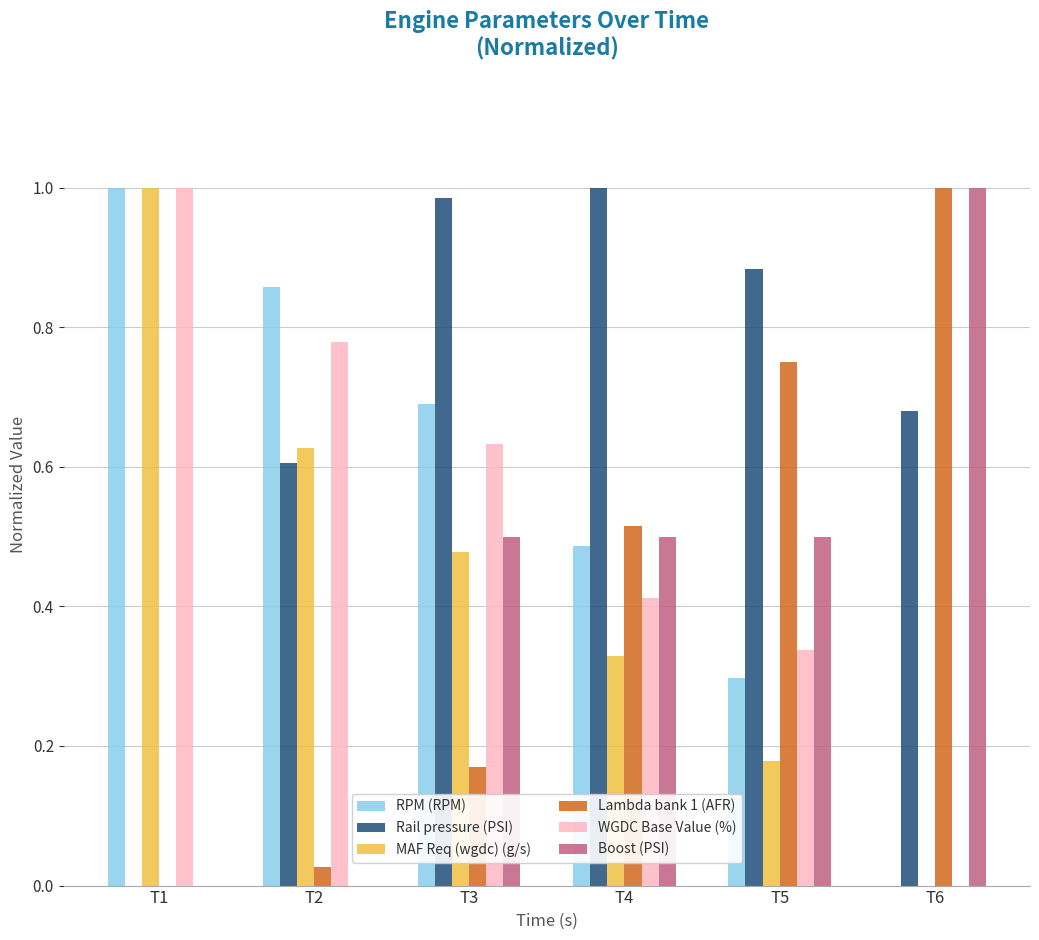

Does the chart contain stacked bars?

No